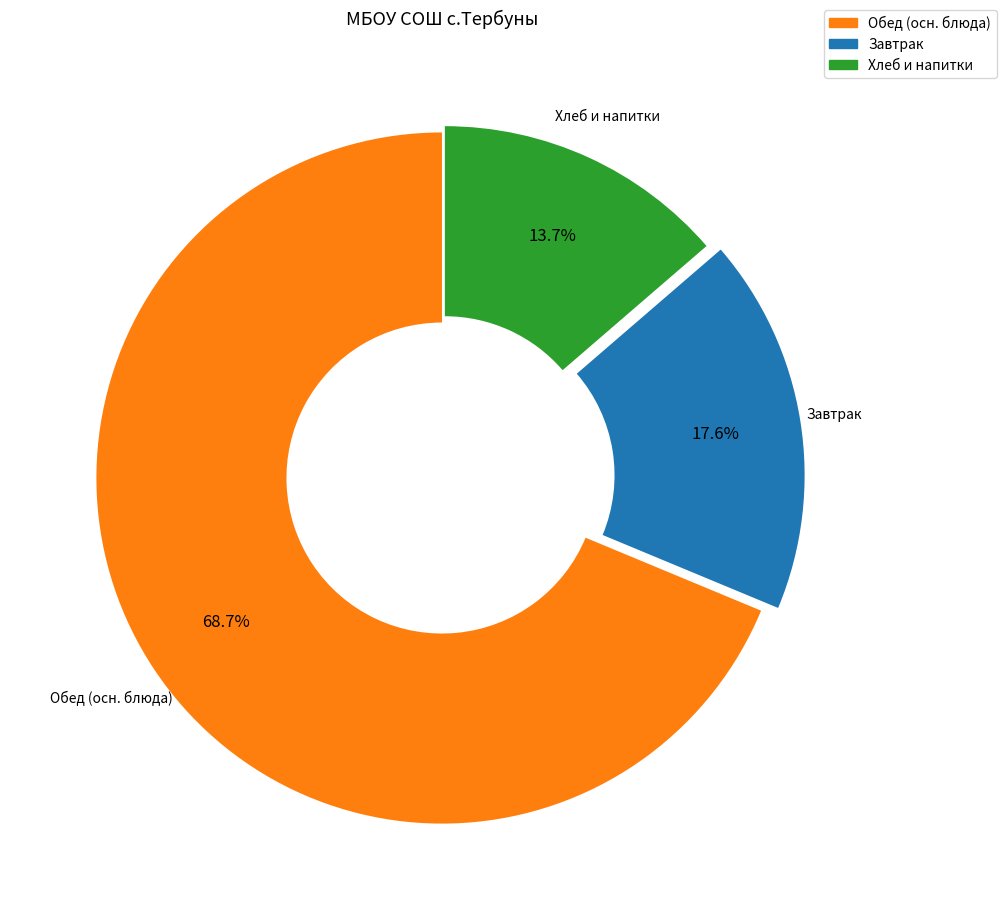

Is there a majority slice in this chart?

Yes